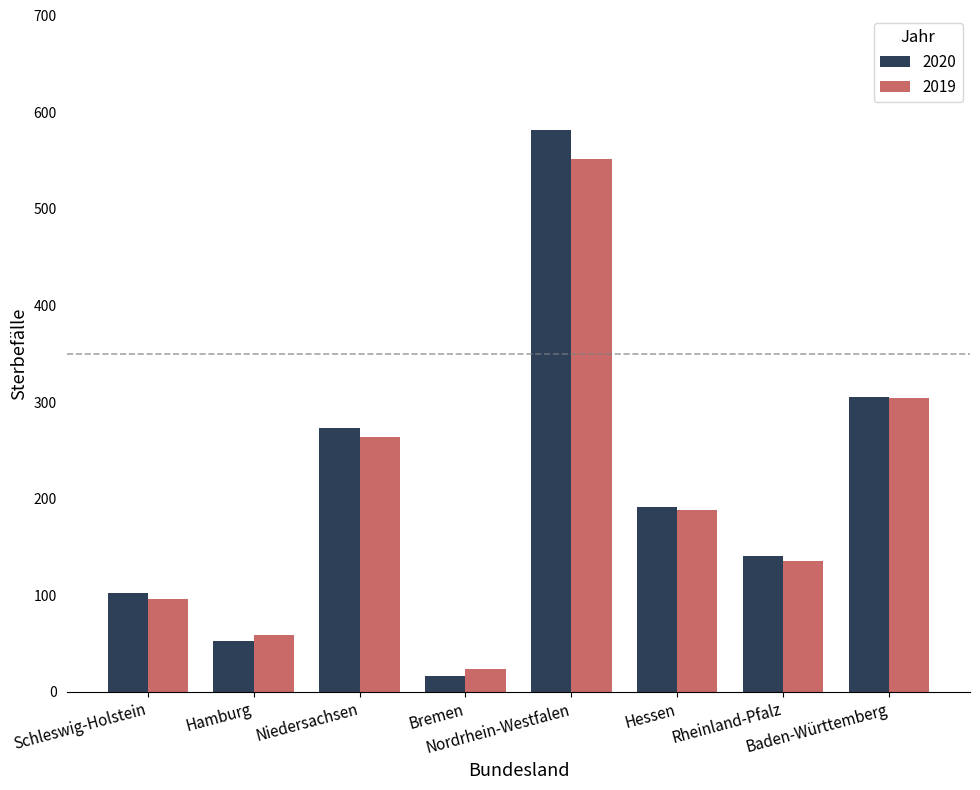

At which category is the sum across all series the highest?

Nordrhein-Westfalen